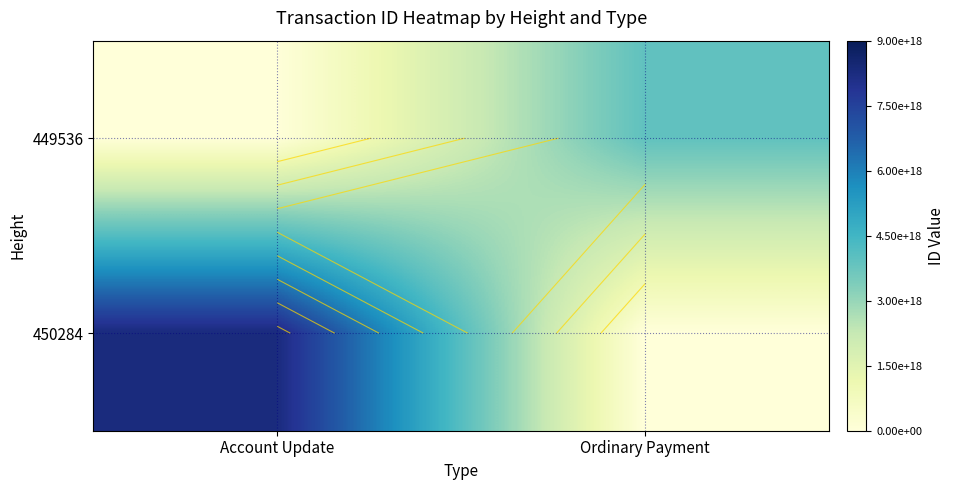

True or false: 450284 has a value of 0 at Ordinary Payment.

True